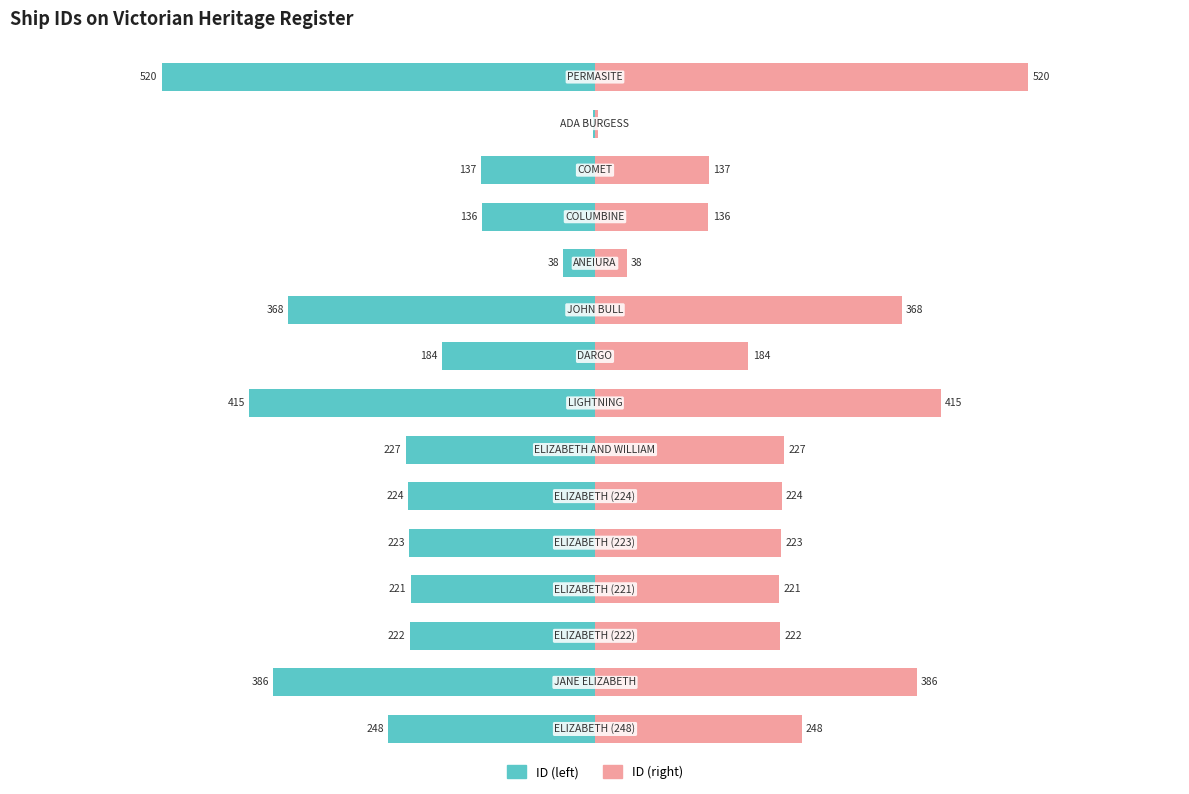

What is the value of the ID (right) bar at the 11th from the left?

38